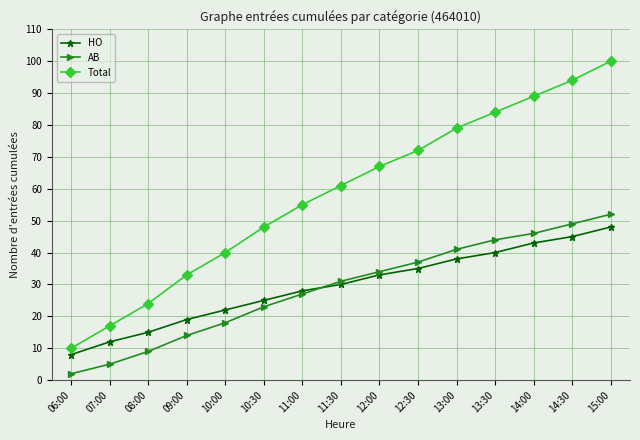

What is the average value of the HO series?

29